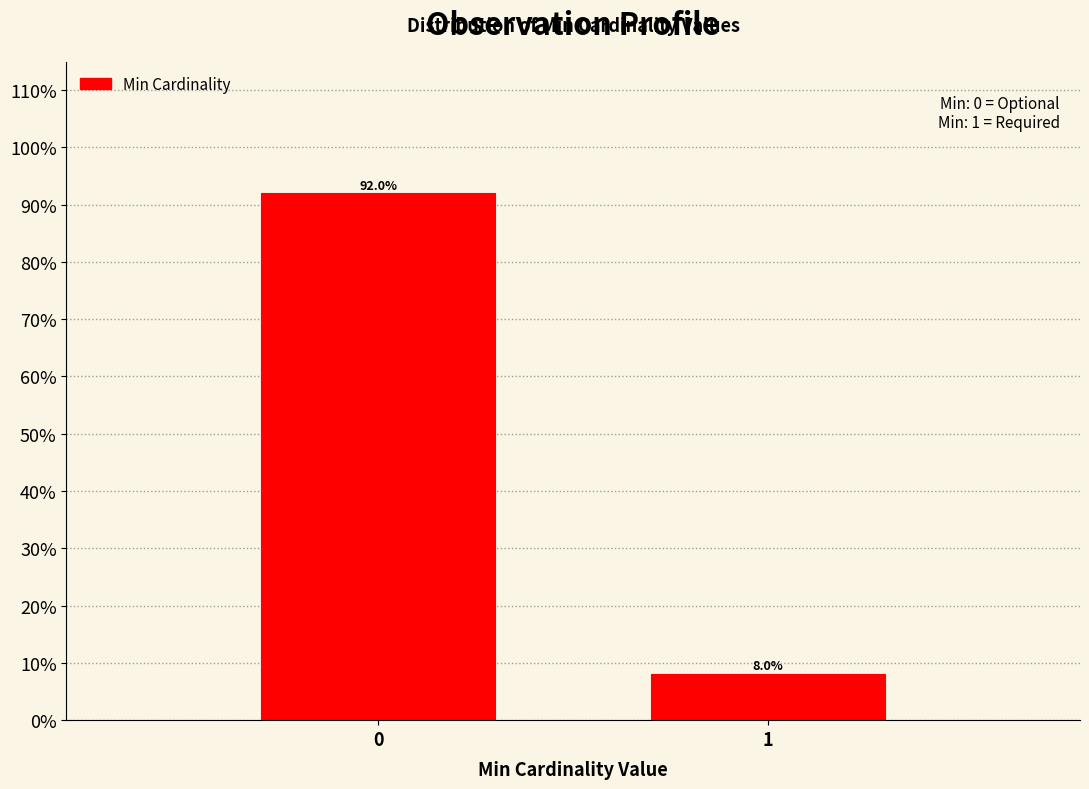

Reading left to right, list all the values displayed in this chart.

92.0	8.0